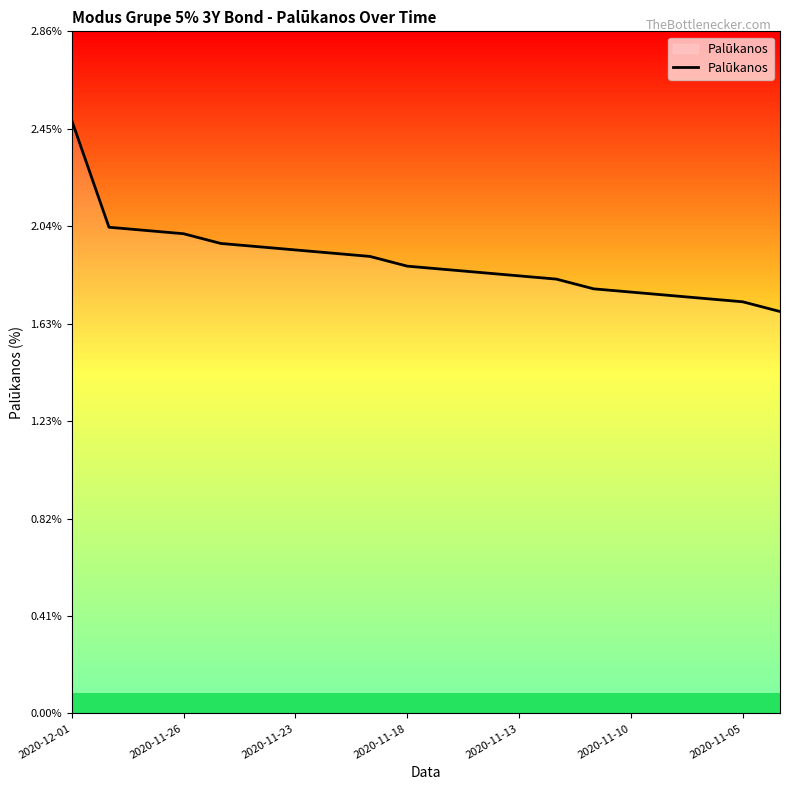

What is the maximum value shown in the chart?

2.5